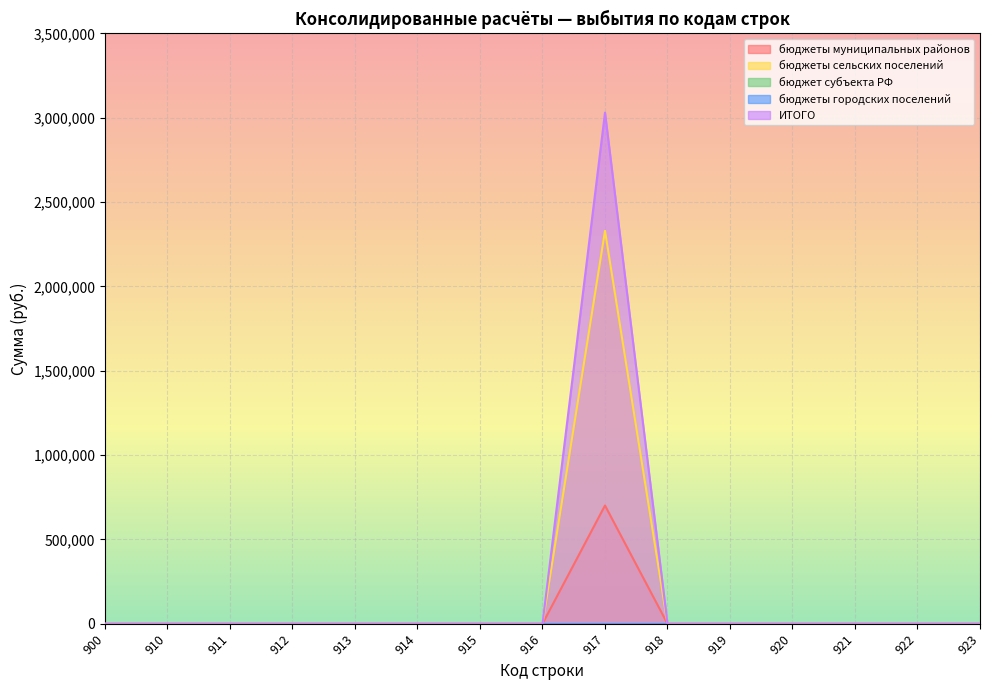

At which category is the sum across all series the highest?

917